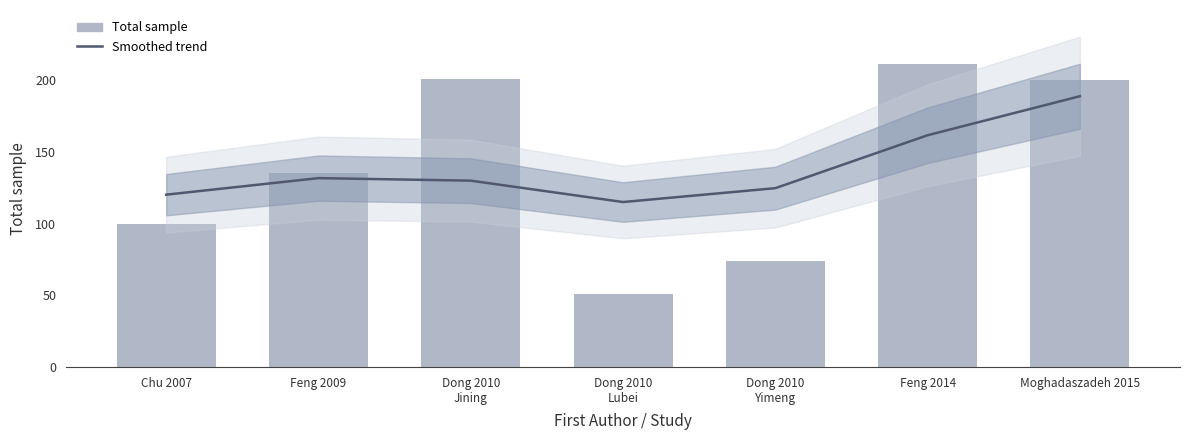

Is the value of Smoothed trend at Dong 2010
Yimeng greater than the value of Total sample at Dong 2010
Jining?

No